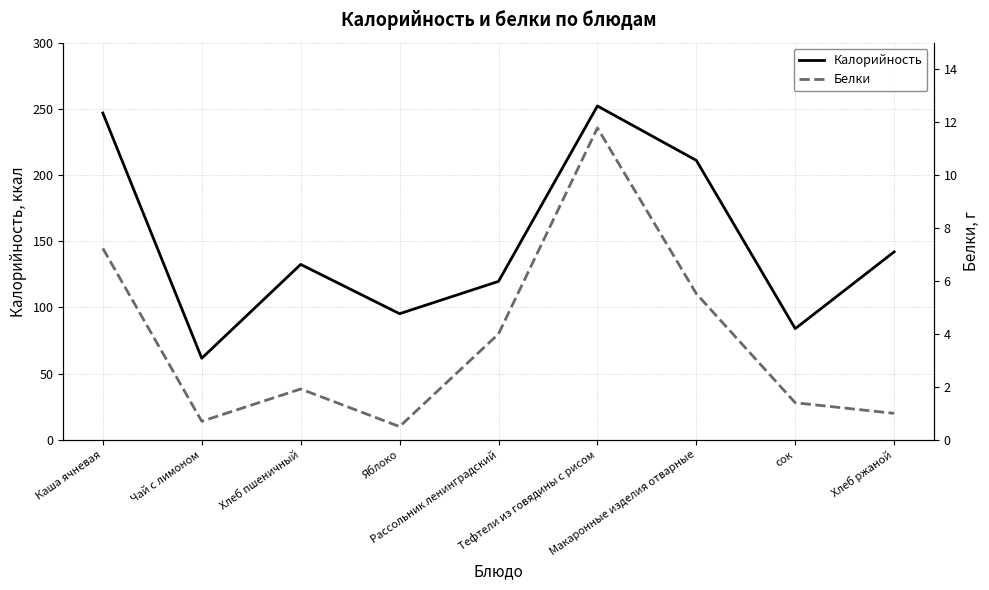

What position from the left is Каша ячневая?

1